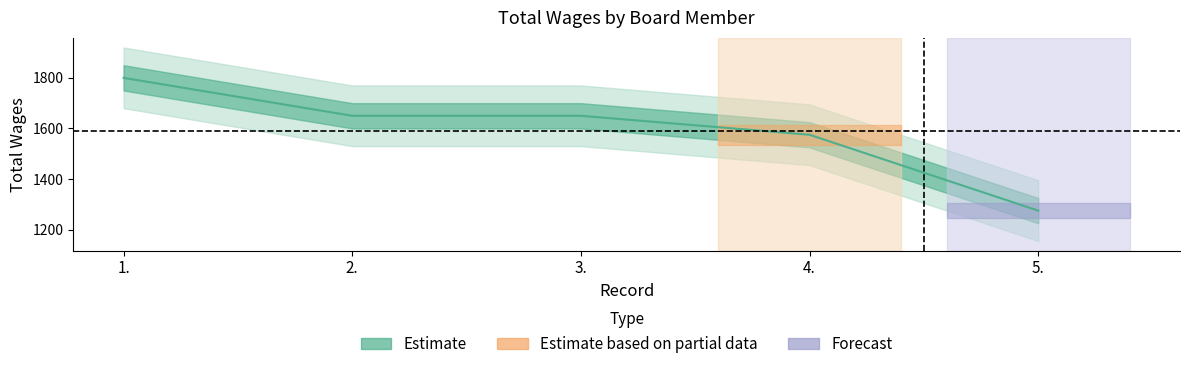

Rank the categories by value from lowest to highest.

5., 4., 2., 3., 1.